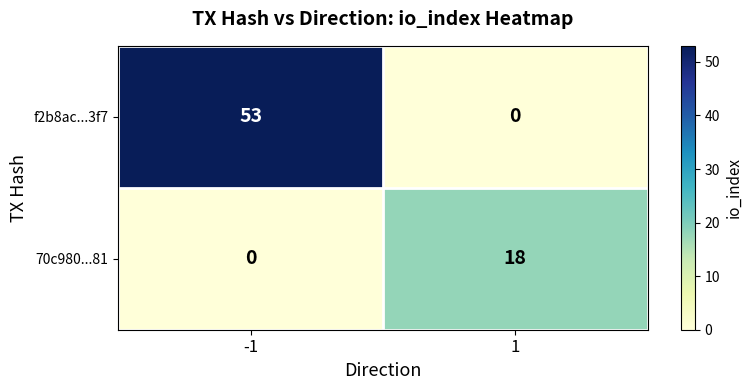

Is it true that 70c980...81 equals 11 at -1?

False